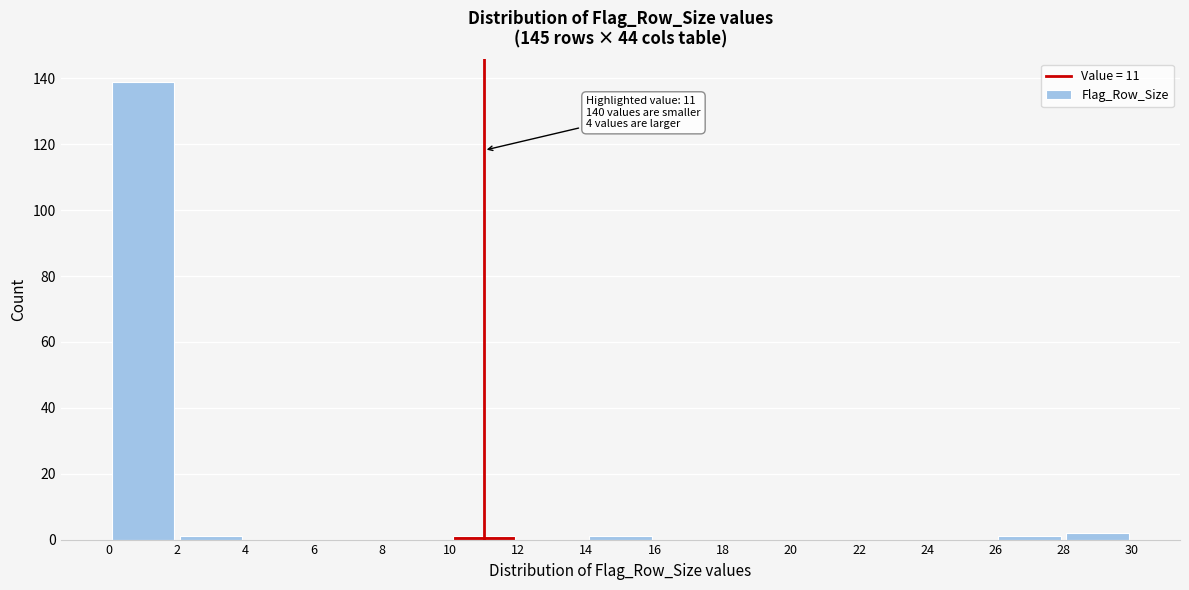

Which range on the x-axis has the tallest bar?

0 to 2